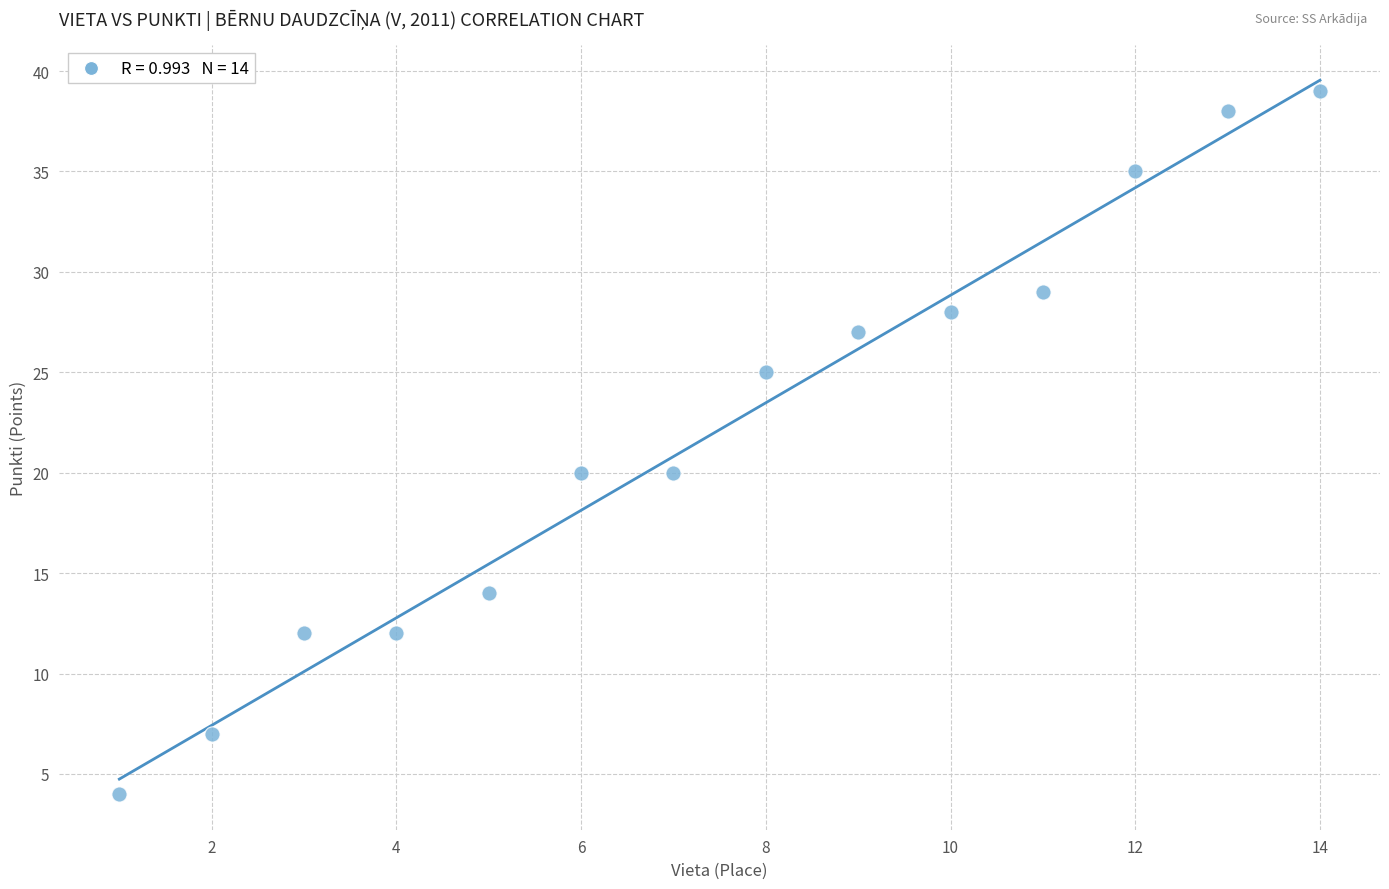

What is the range of X values (max minus min)?

13